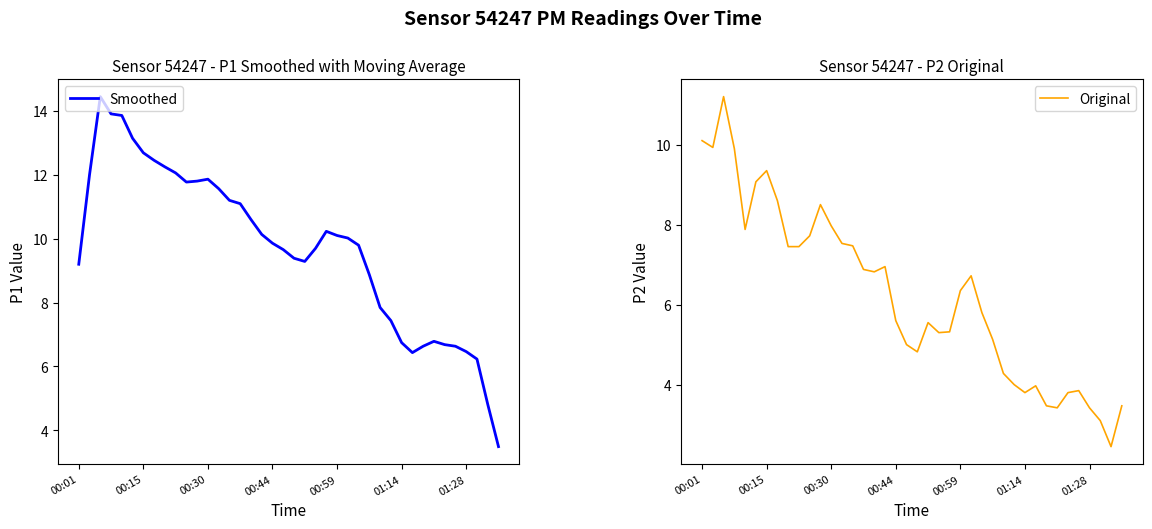

Does the chart have visible grid lines?

No